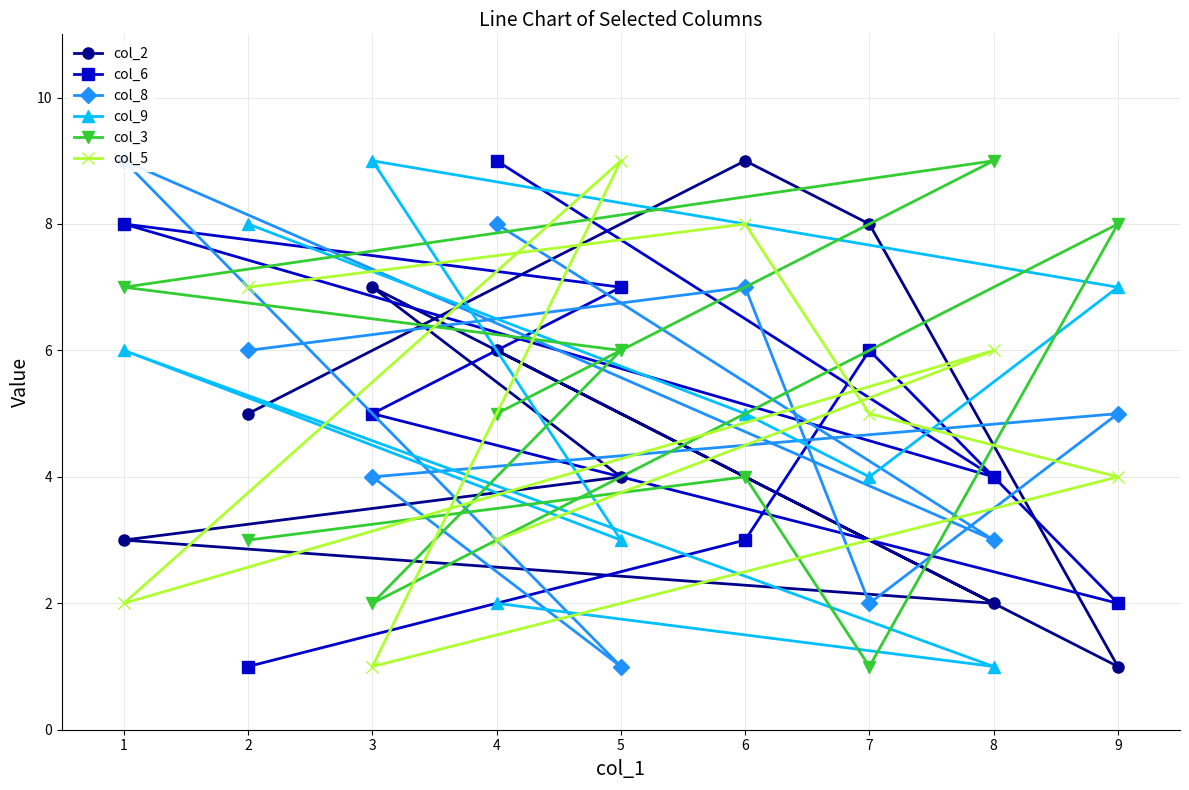

What is the maximum value shown in the chart?

9